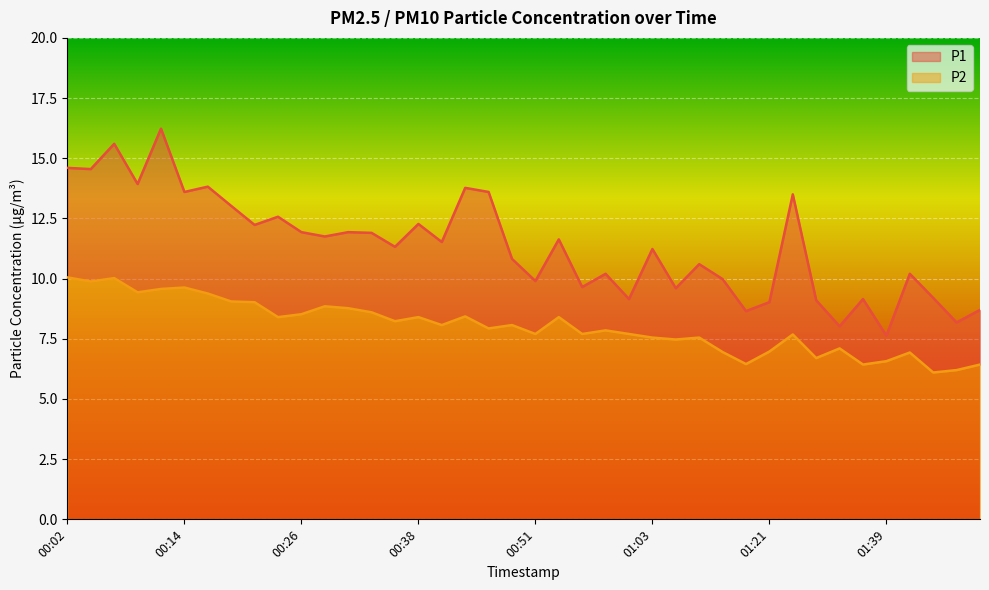

The P2 series shows 7.5 at 01:14. True or false?

True